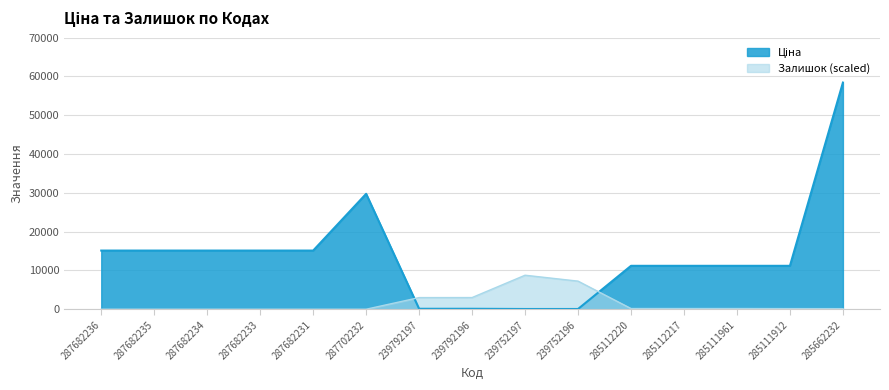

What is the label of the 4th point from the right?

285112217